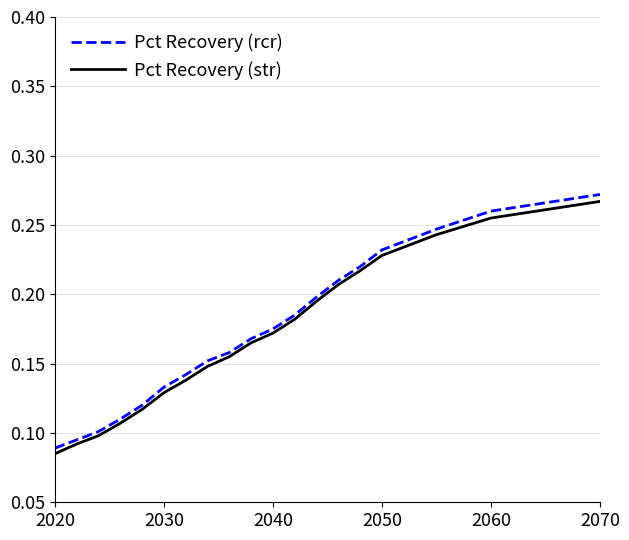

What is the sum of all Pct Recovery (rcr) values?

3.3